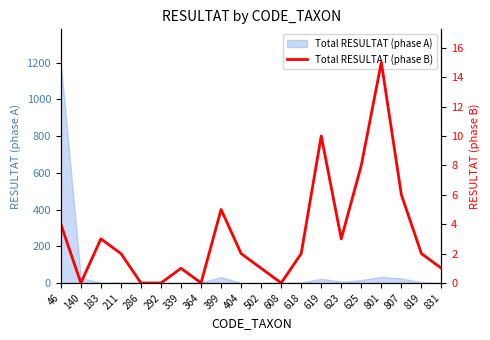

At which category does the chart reach its peak across all series?

801